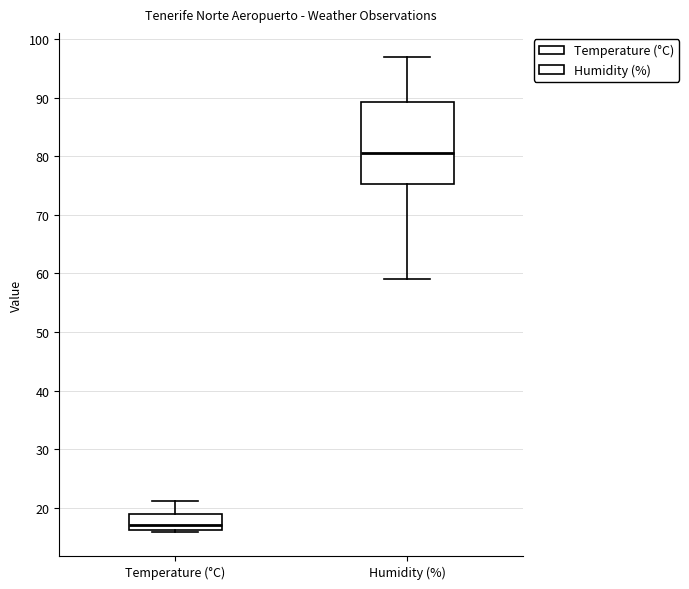

Reading left to right, transcribe this box plot: for each box, give where its median line is, the range the box spans, and where its two whiskers end, as read against the y-axis. The values are not printed on the chart, so give them approximately, as read against the axis.

Temperature (°C): median 17, box 16 to 19, whiskers 16 (just below the box's lower edge) to 21
Humidity (%): median 81, box 75 to 89, whiskers 59 to 97